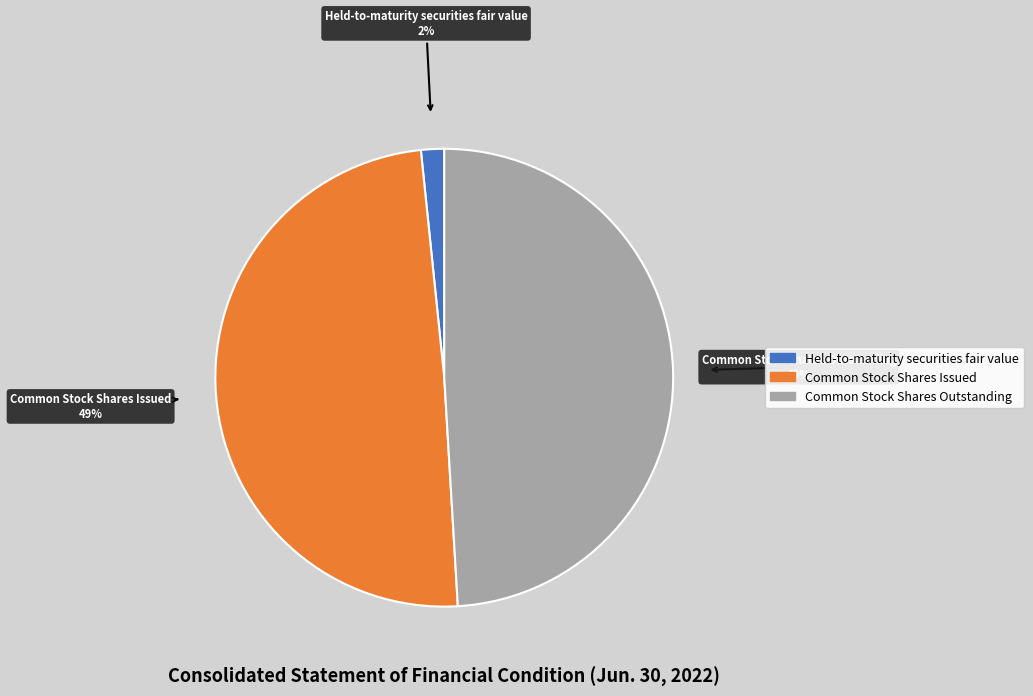

To the nearest percent, what is the average slice percentage?

33%